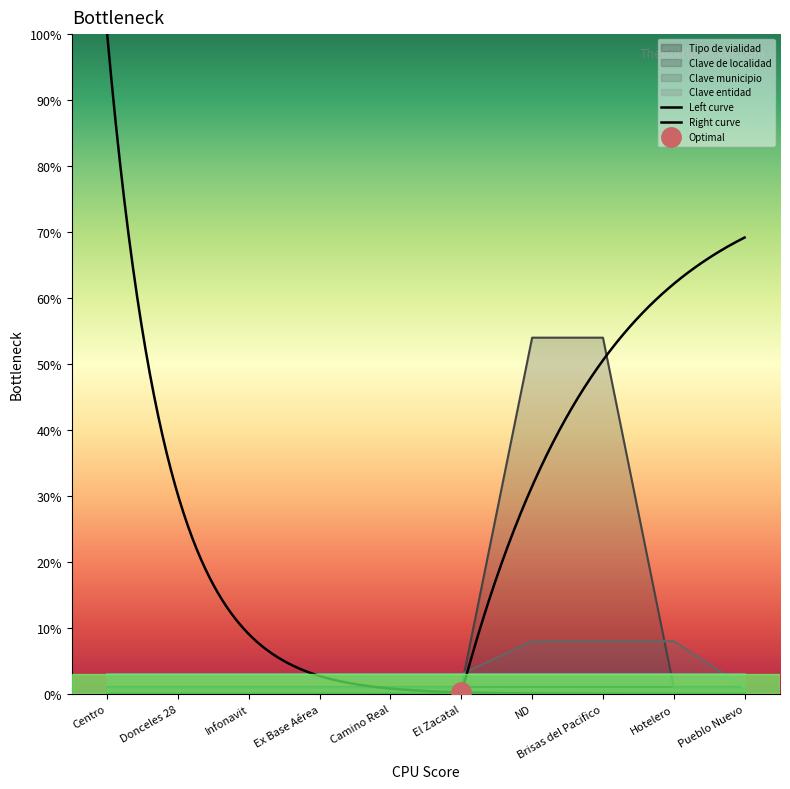

What is the average value of the Clave de localidad series?

12